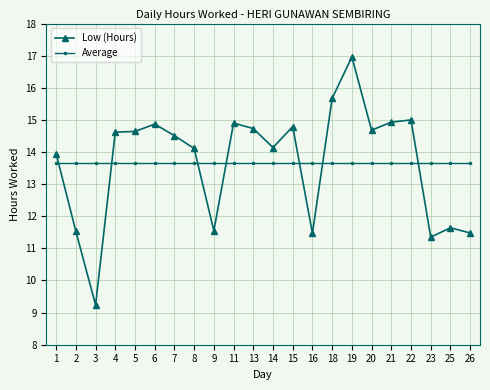

True or false: Low (Hours) and Average cross at least once.

True